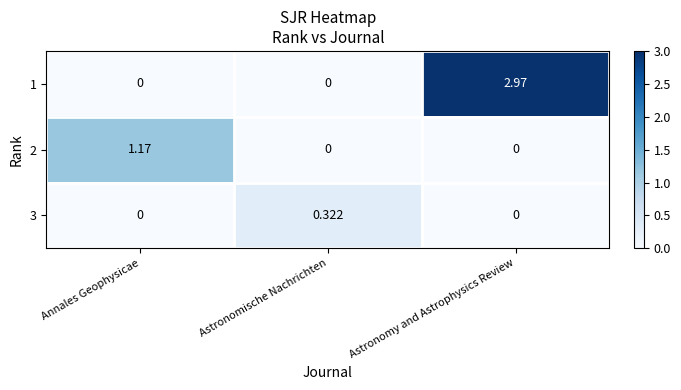

Which category has the highest value in the 3 series?

Astronomische Nachrichten